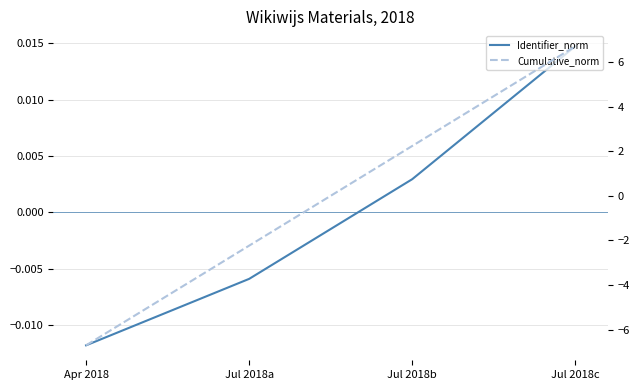

The Cumulative_norm series shows 4.2 at Jul 2018c. True or false?

False